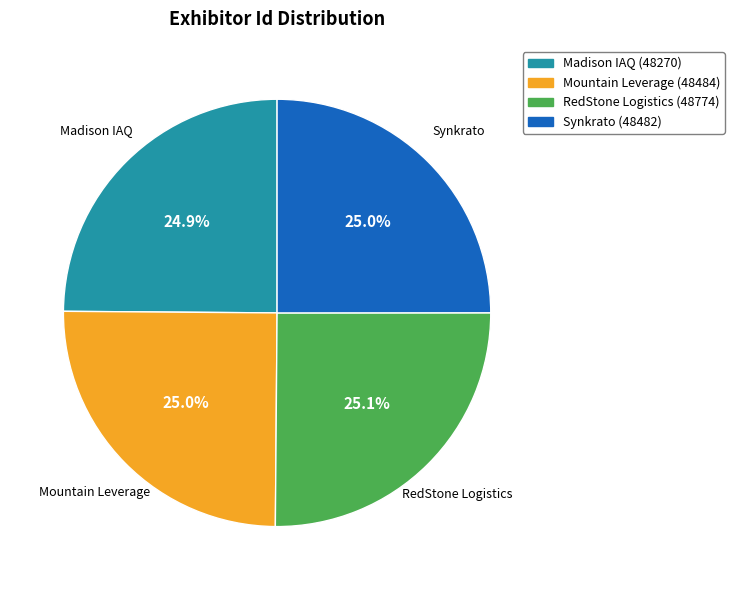

To the nearest percent, what portion does Madison IAQ represent?

25%